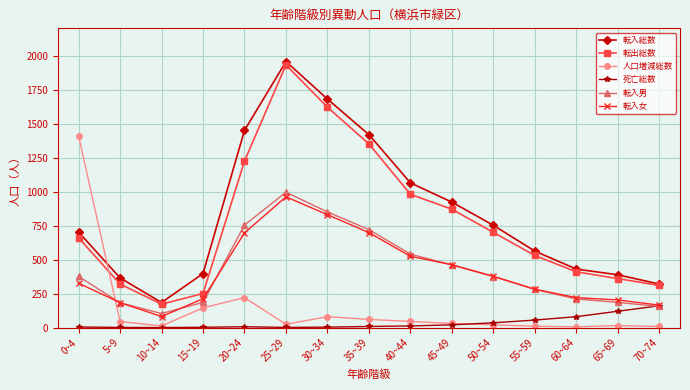

At which category is the sum across all series the highest?

25~29